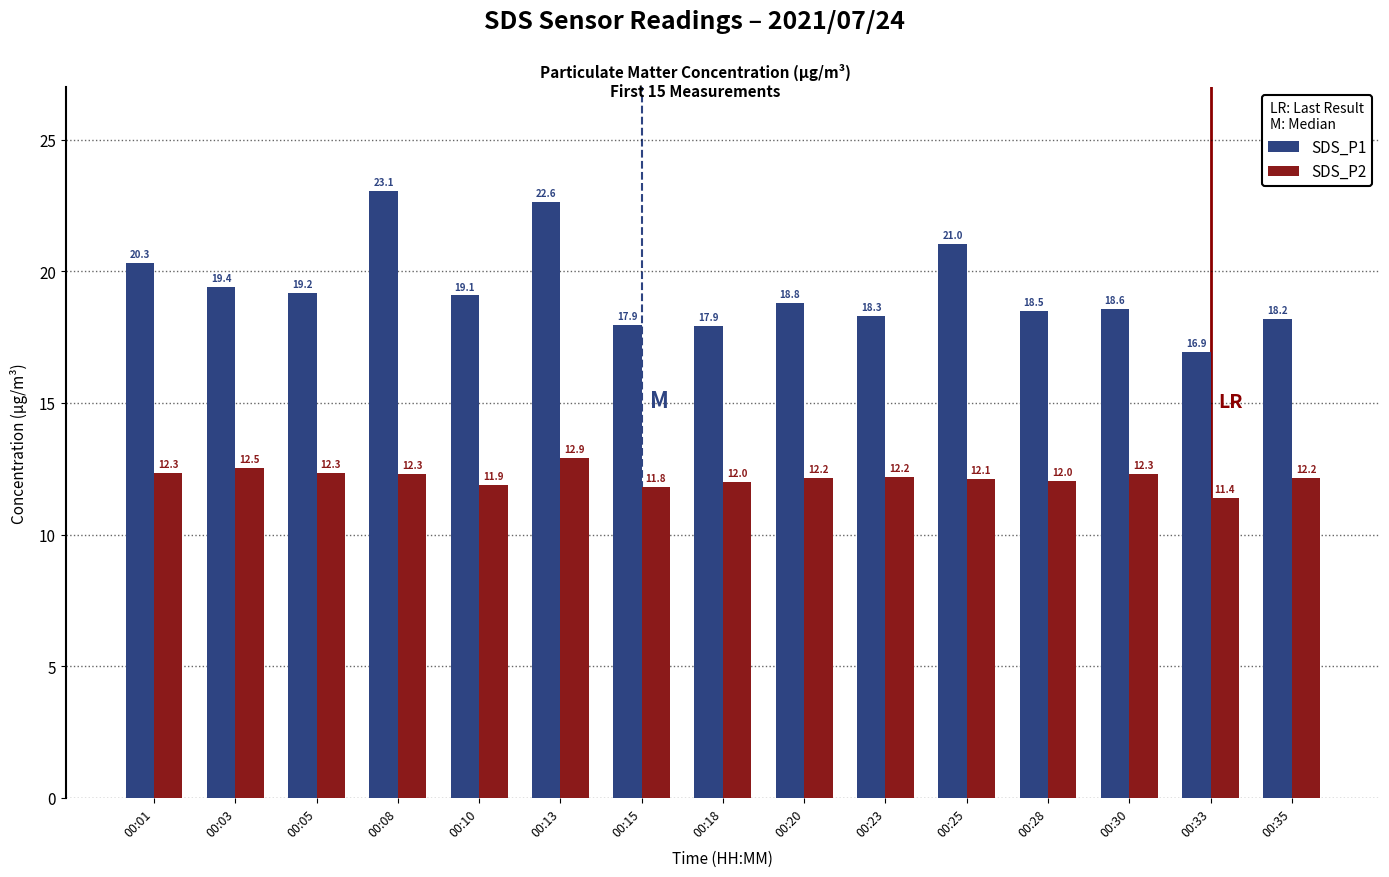

What is the value of the SDS_P1 bar at the 9th from the left?

18.8